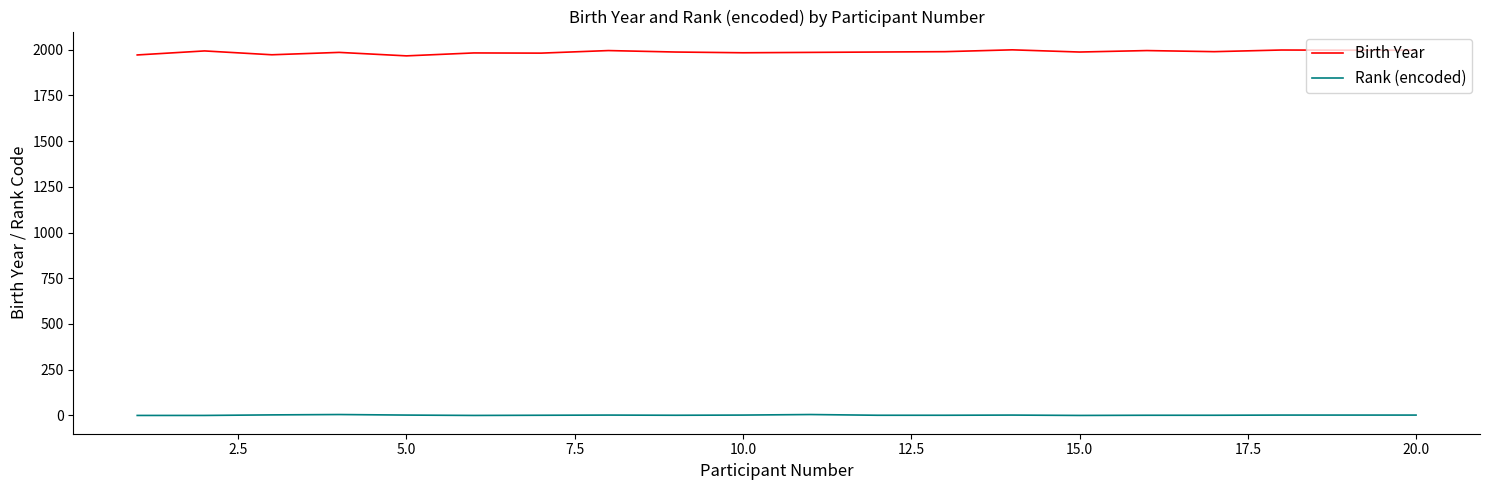

True or false: Birth Year and Rank (encoded) cross at least once.

False